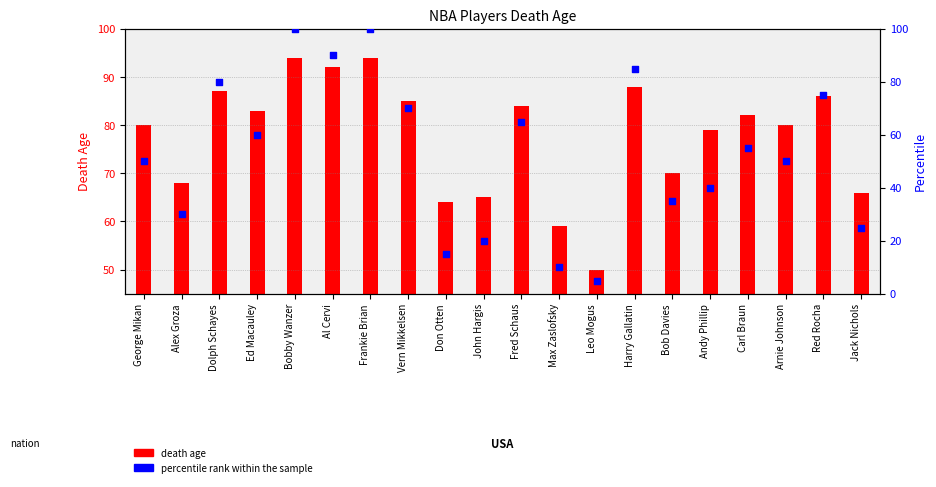

Which series reaches the minimum Y coordinate?

death age